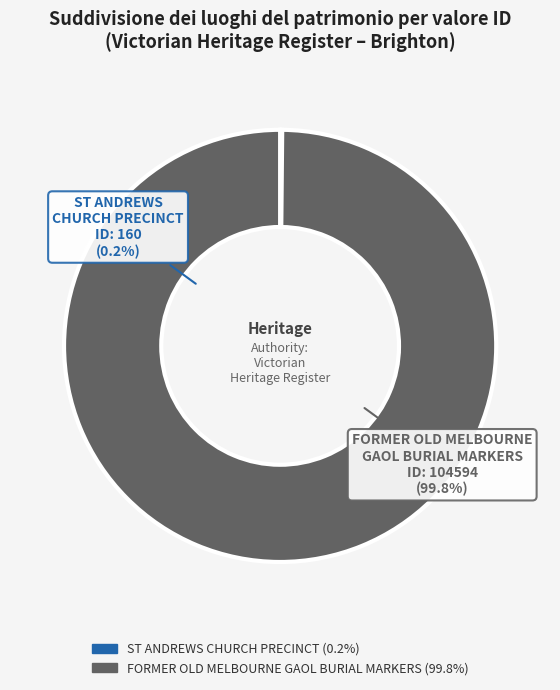

How many slices are in this pie chart?

2